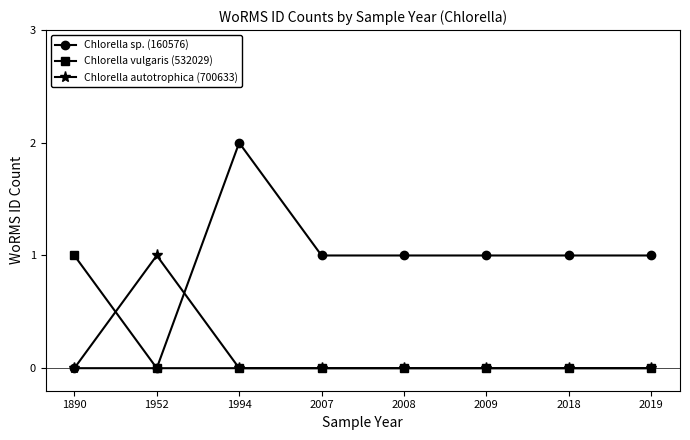

Is it true that Chlorella autotrophica (700633) equals 0 at 1994?

True